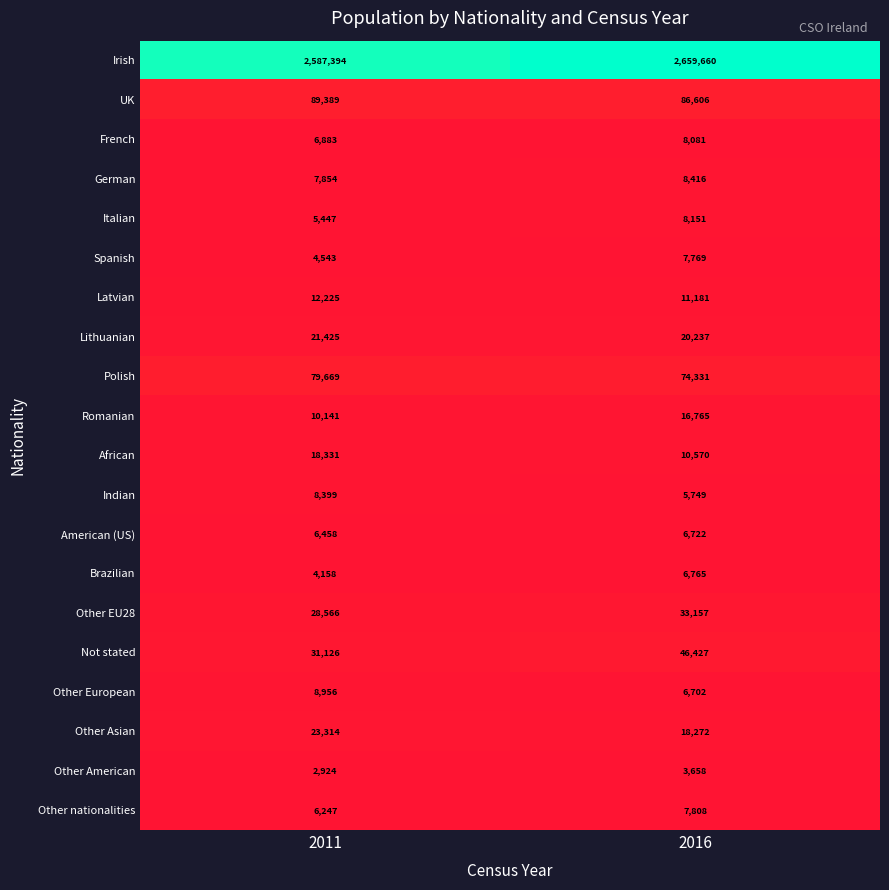

Between 2011 and 2016, which series saw the biggest shift?

Irish